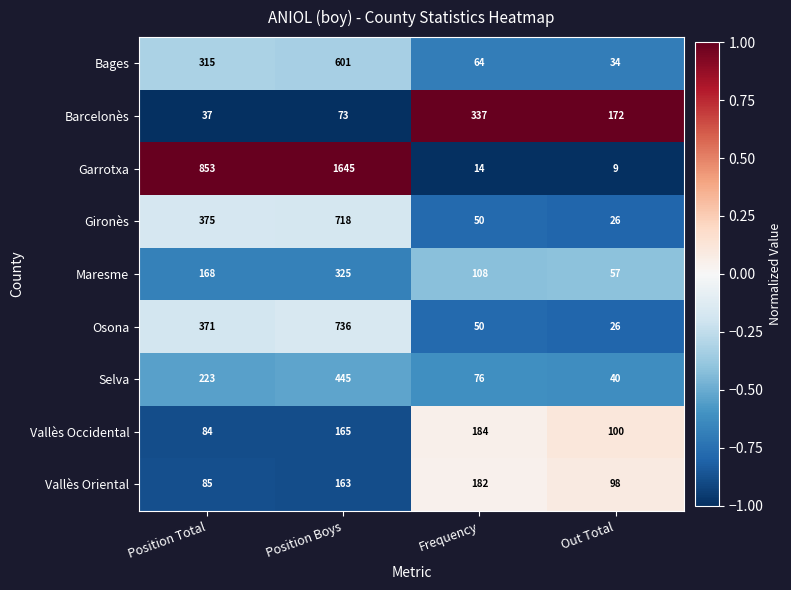

What is the spread (max minus min) of values at Frequency?

323